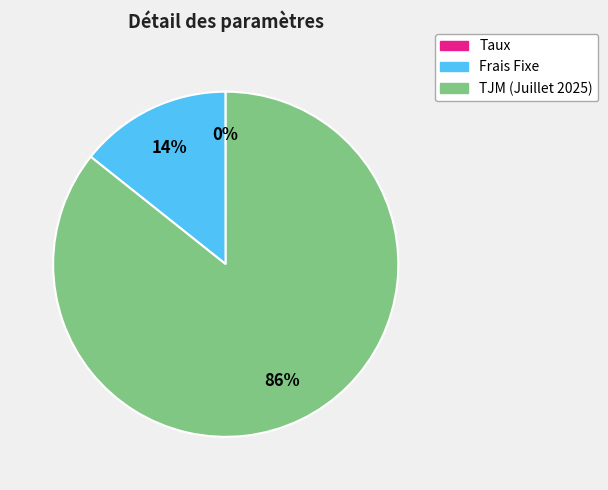

What is the largest slice in the pie chart?

TJM (Juillet 2025)